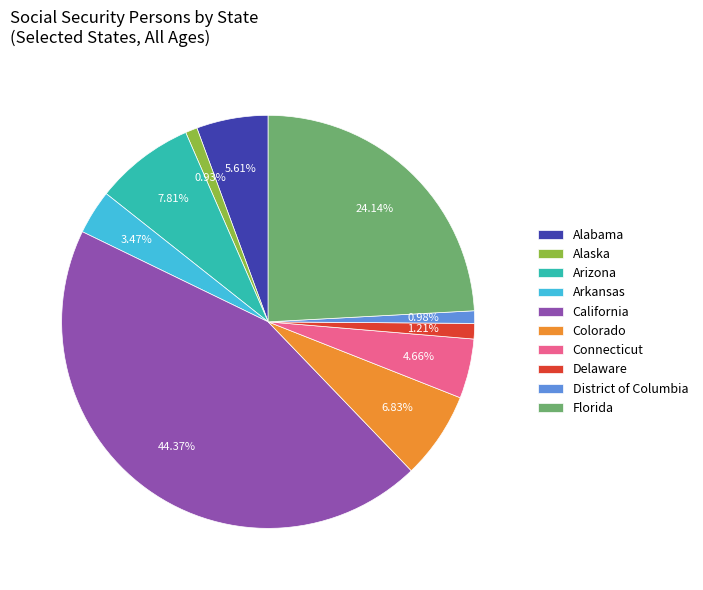

To the nearest percent, what is the difference between the Arizona and Delaware slice percentages?

7%